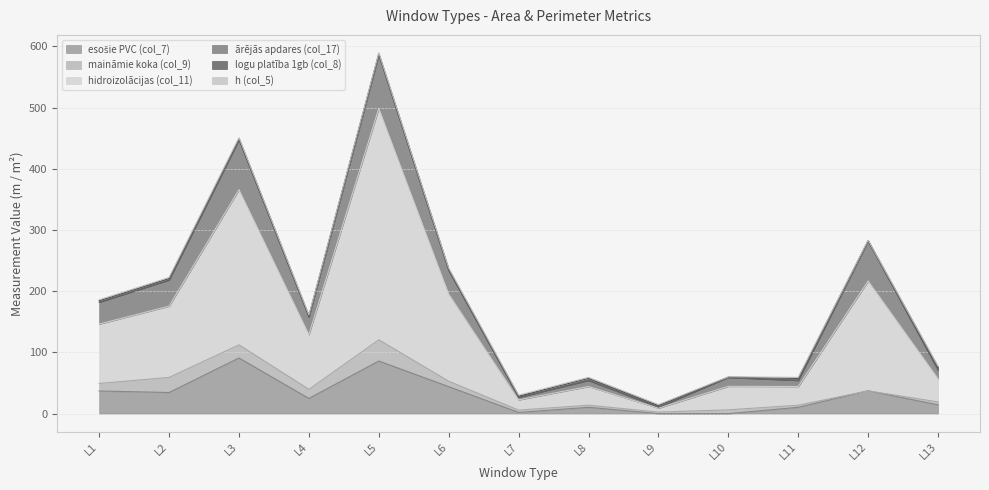

List the labels in order of esošie PVC (col_7) value, largest first.

L3, L5, L6, L12, L1, L2, L4, L13, L8, L11, L7, L9, L10